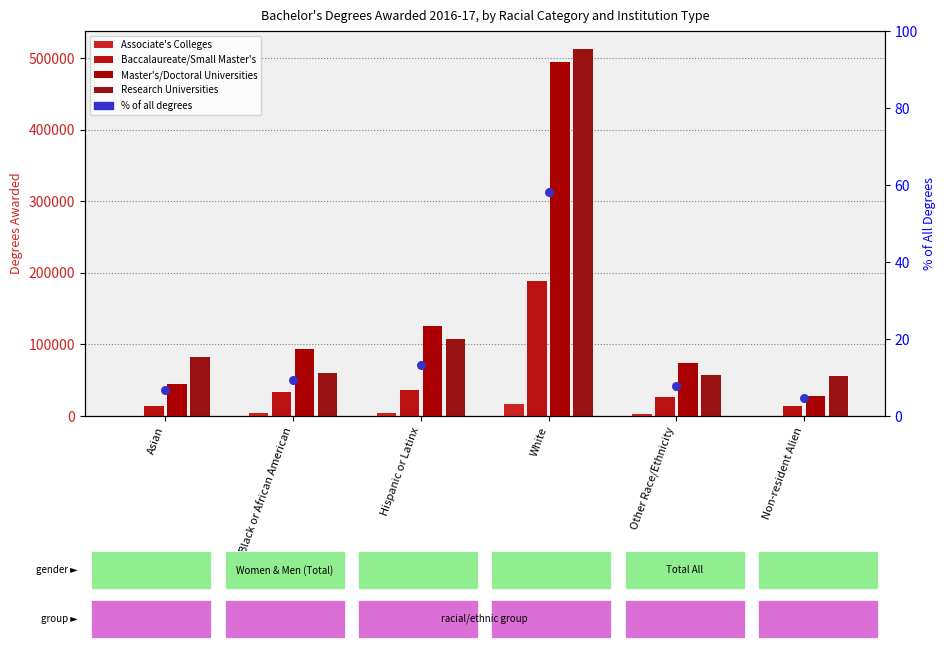

Which series has the largest Y range (max minus min)?

Master's/Doctoral Universities